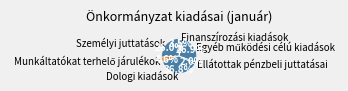

Which slice is the largest?

Dologi kiadások